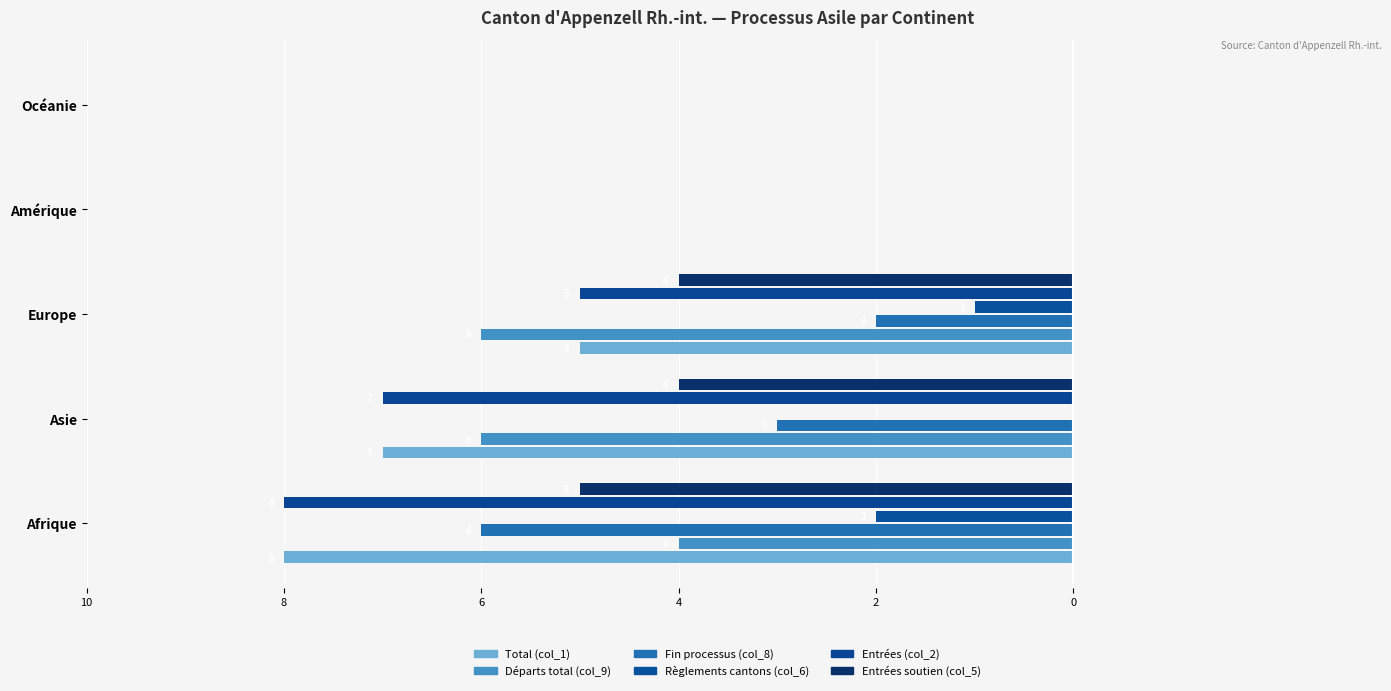

What are all the series names shown in the legend?

Total (col_1), Départs total (col_9), Fin processus (col_8), Règlements cantons (col_6), Entrées (col_2), Entrées soutien (col_5)